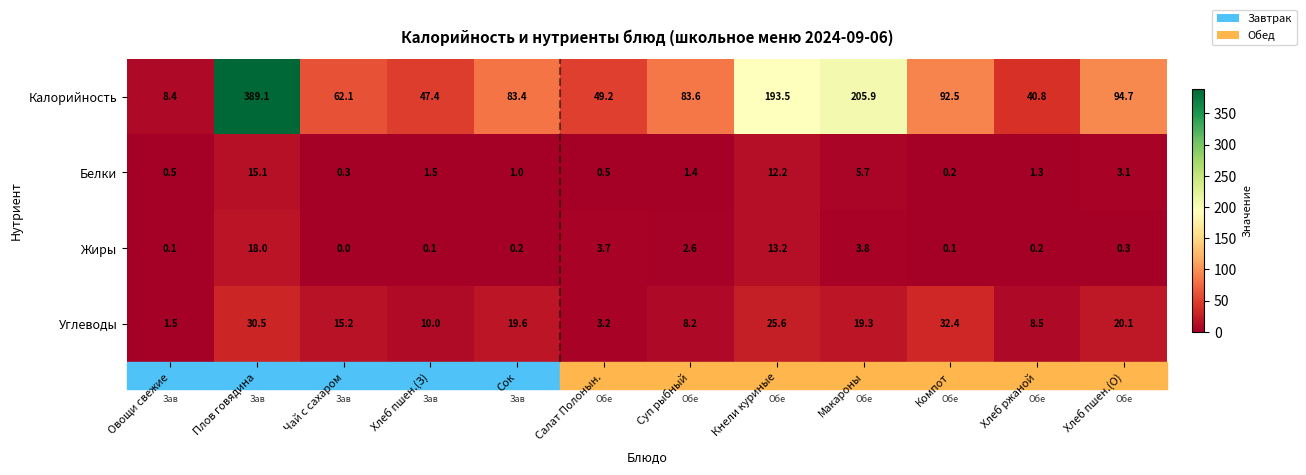

What is the sum of all Жиры values?

42.3